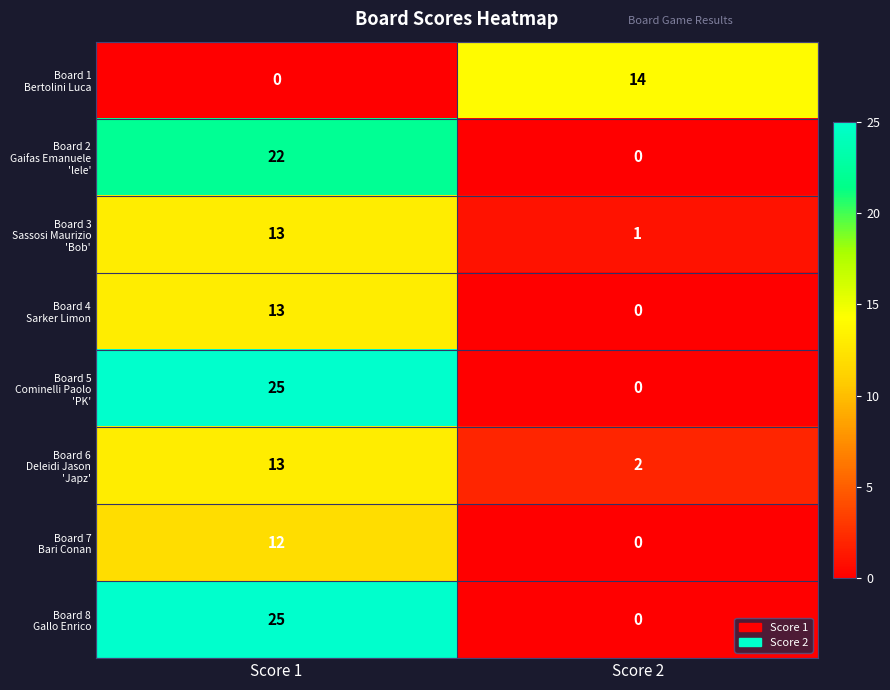

What is the difference between the highest and lowest values at Score 1?

25